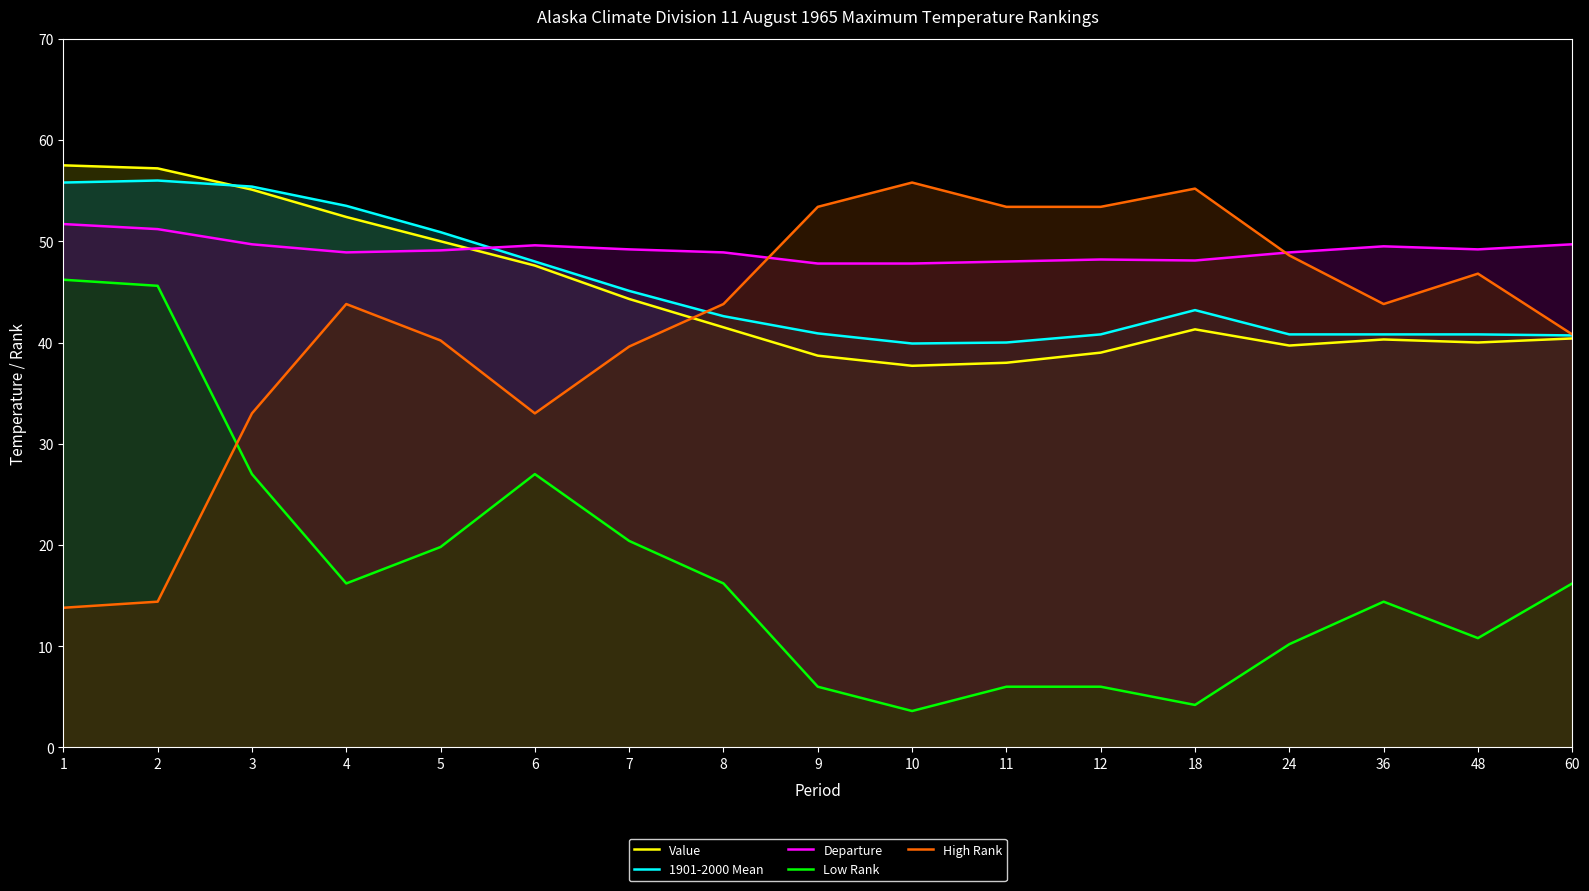

What is the sum of the Low Rank values at 12 and 2?

51.6